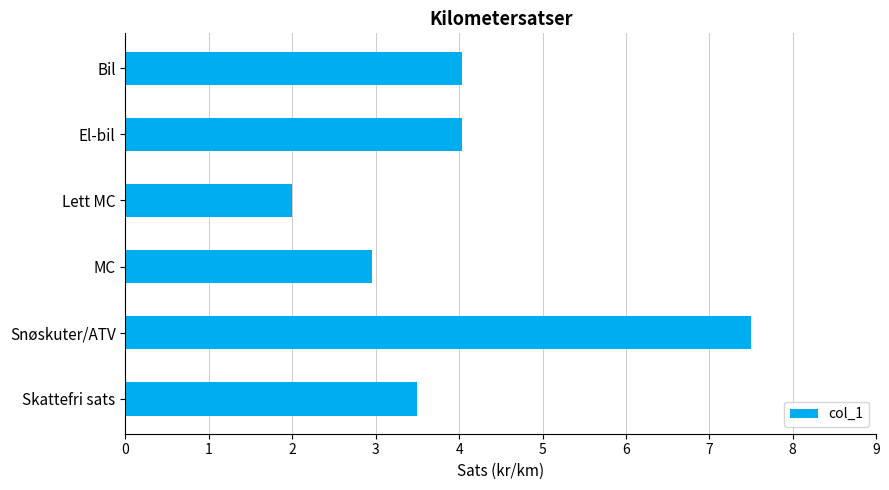

What is the sum of the values at Lett MC and Bil?

6.0